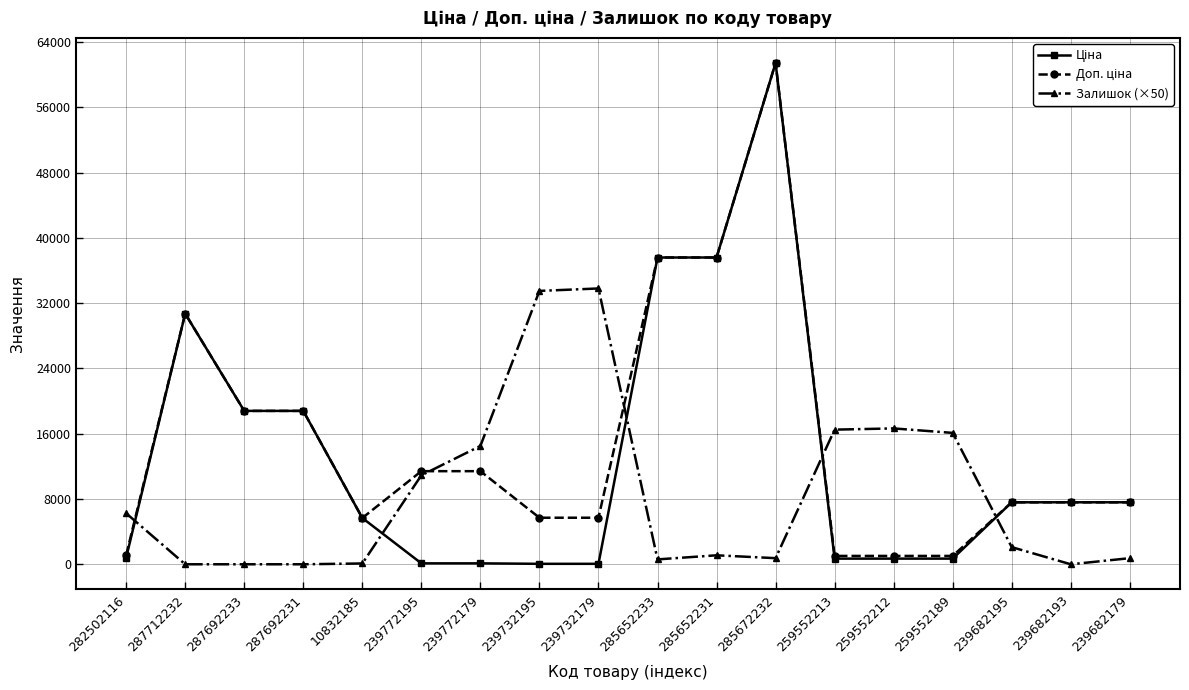

What is the highest value of the Залишок (×50) series?

33800.0